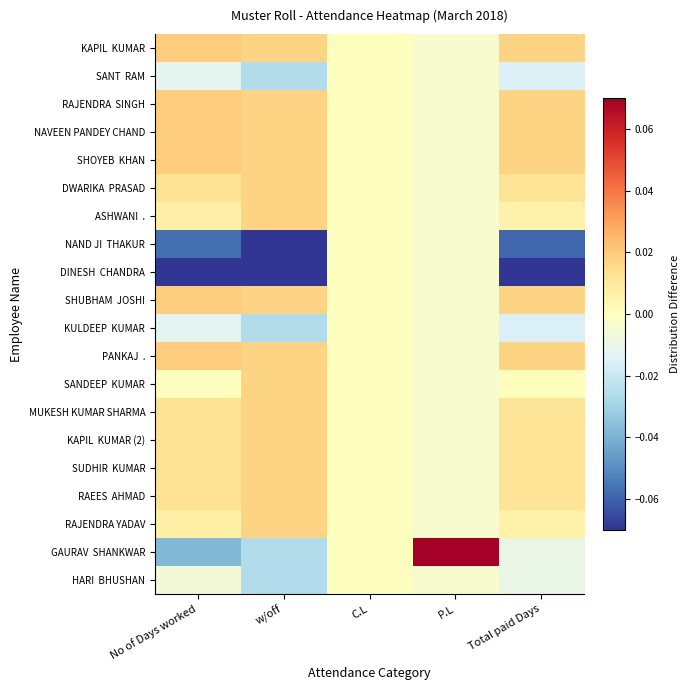

Rank the series by their maximum value, from lowest to highest.

SANT RAM, NAND JI THAKUR, DINESH CHANDRA, KULDEEP KUMAR, HARI BHUSHAN, DWARIKA PRASAD, ASHWANI ., SANDEEP KUMAR, MUKESH KUMAR SHARMA, KAPIL KUMAR (2), SUDHIR KUMAR, RAEES AHMAD, RAJENDRA YADAV, KAPIL KUMAR, RAJENDRA SINGH, NAVEEN PANDEY CHAND, SHOYEB KHAN, SHUBHAM JOSHI, PANKAJ ., GAURAV SHANKWAR